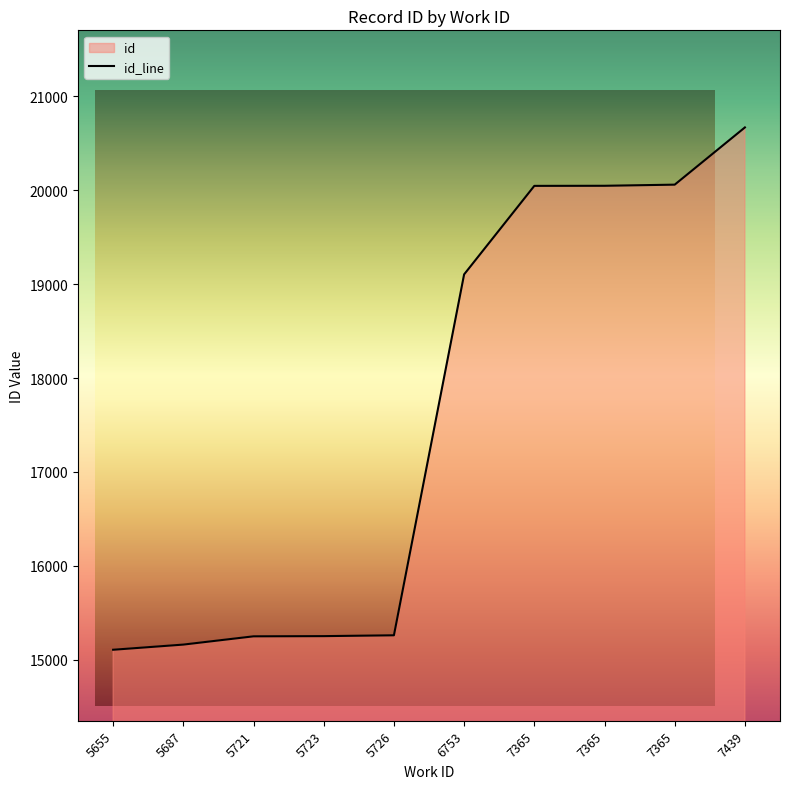

Does the chart have visible grid lines?

No